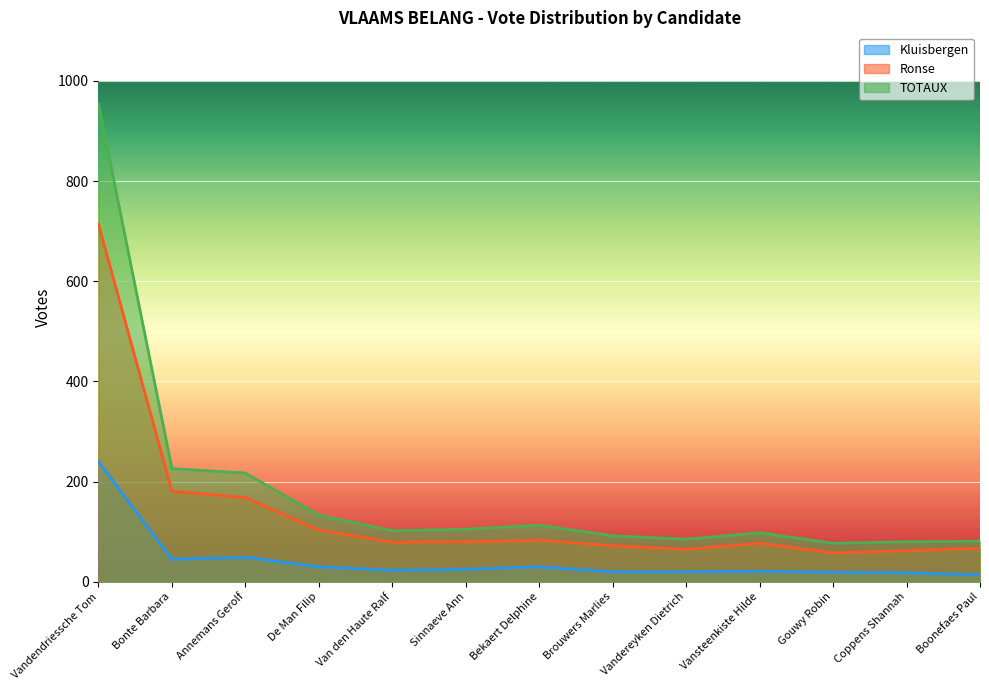

True or false: Kluisbergen and TOTAUX cross at least once.

False